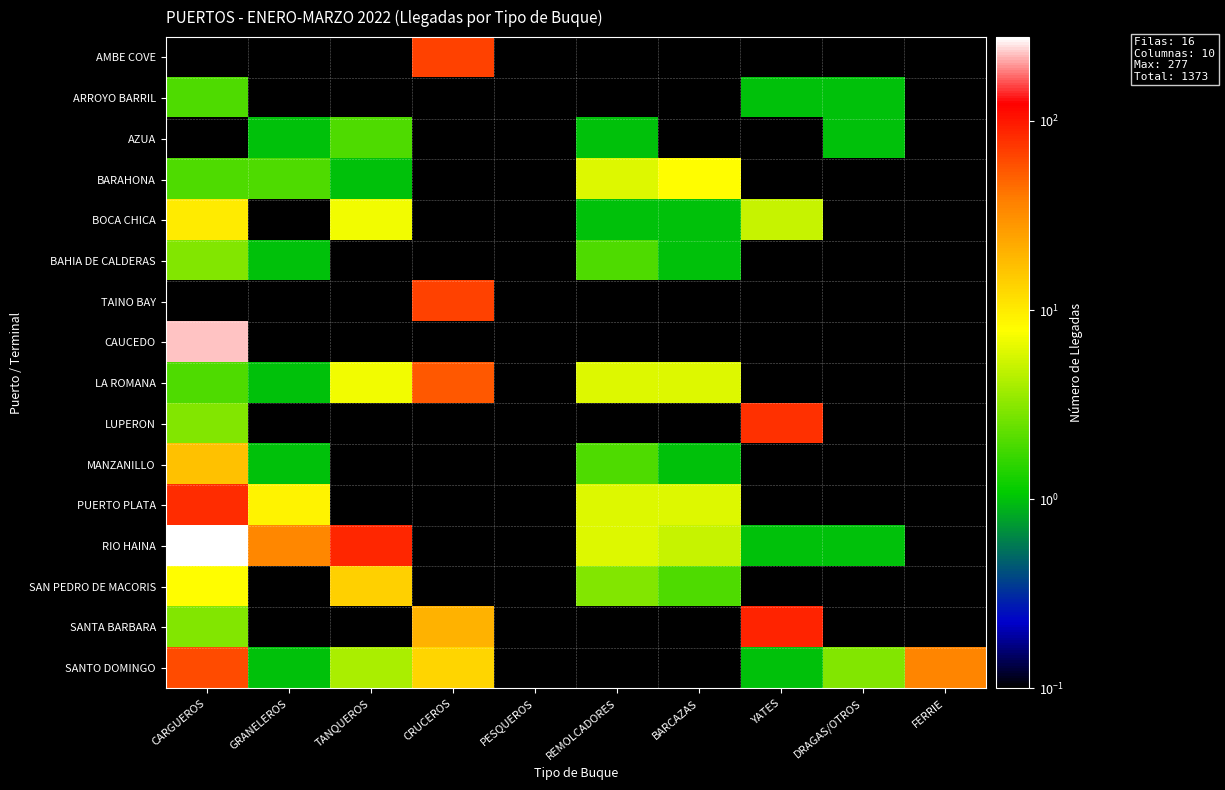

Which category has the highest value across all series?

CARGUEROS